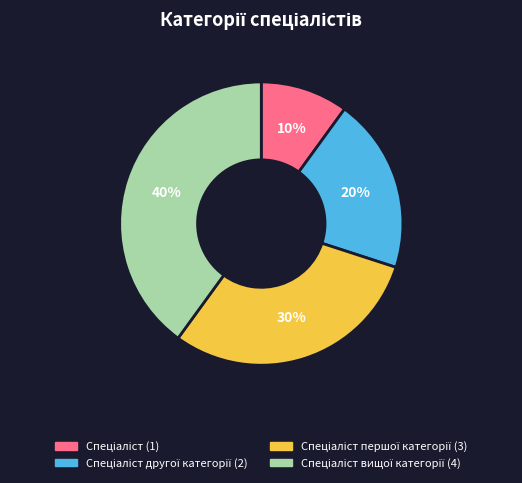

To the nearest percent, what is the difference between the largest and smallest slice percentages?

30%